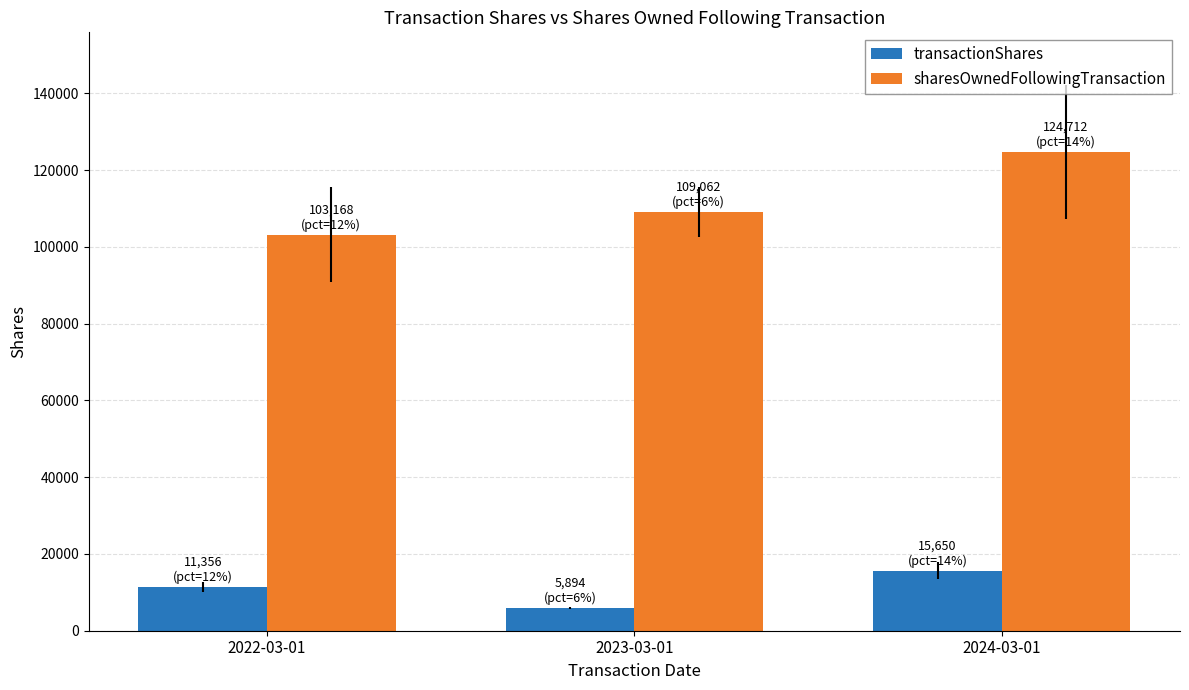

What is the minimum value for transactionShares?

5894